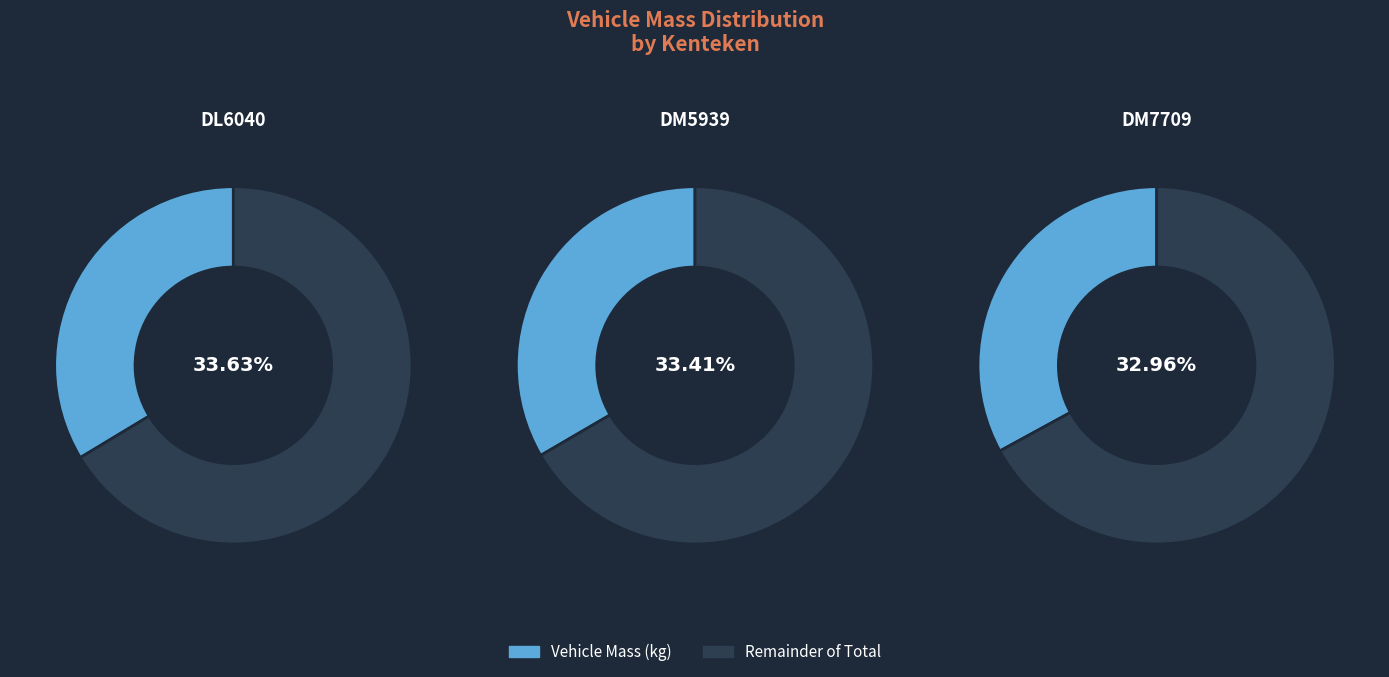

Is it true that DM5939 is 44% of the pie?

False